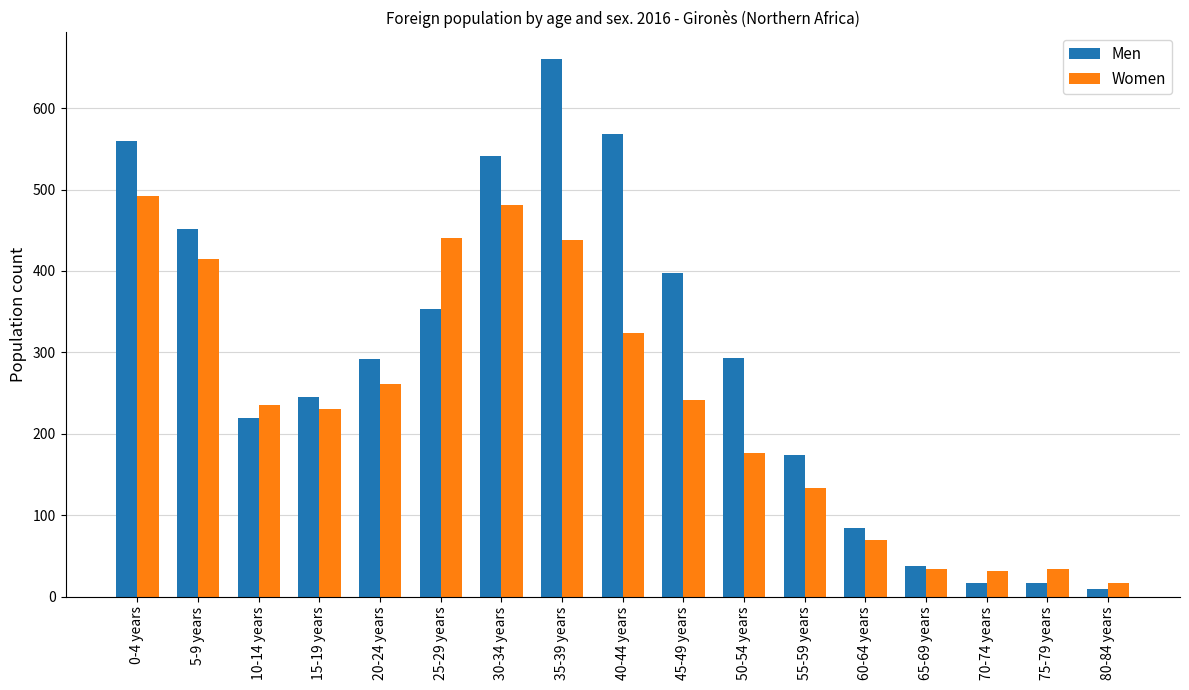

Which category has the highest value across all series?

35-39 years